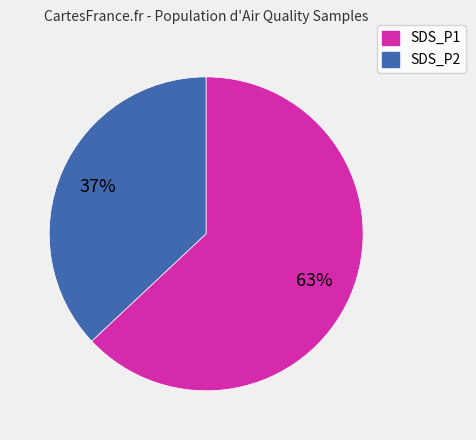

Is there a majority slice in this chart?

Yes